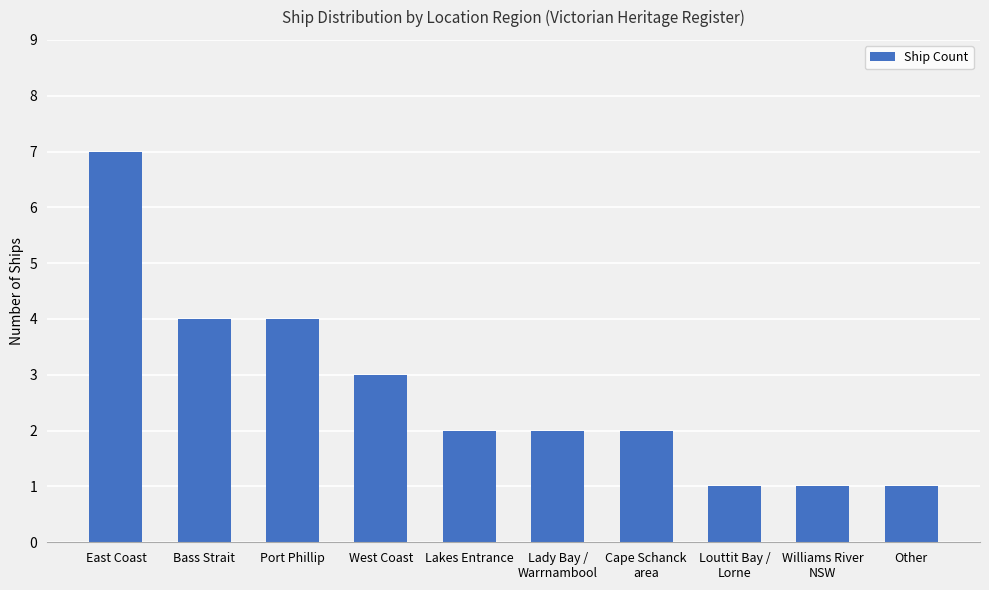

The chart shows a value of 1 at Louttit Bay /
Lorne. True or false?

True